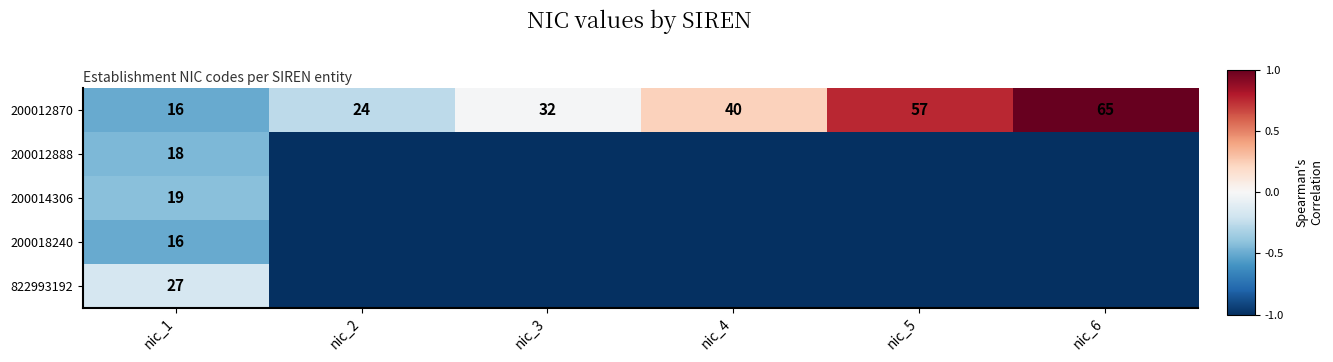

What is the difference between the maximum and minimum values in the 200012870 series?

49